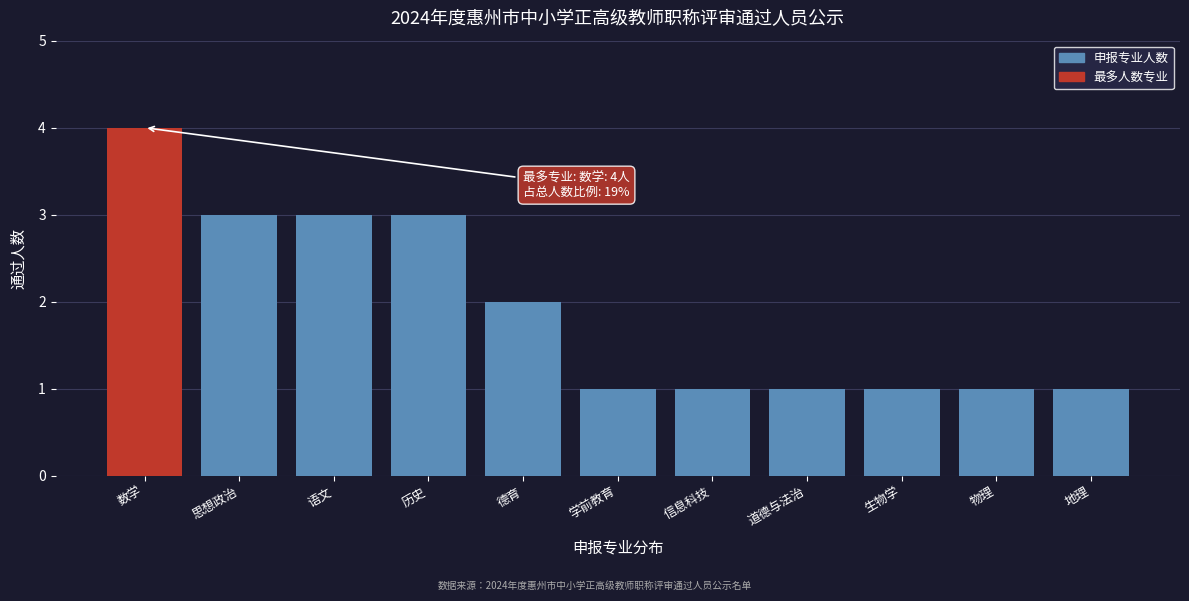

Reading left to right, extract all data points from this chart.

4	3	3	3	2	1	1	1	1	1	1